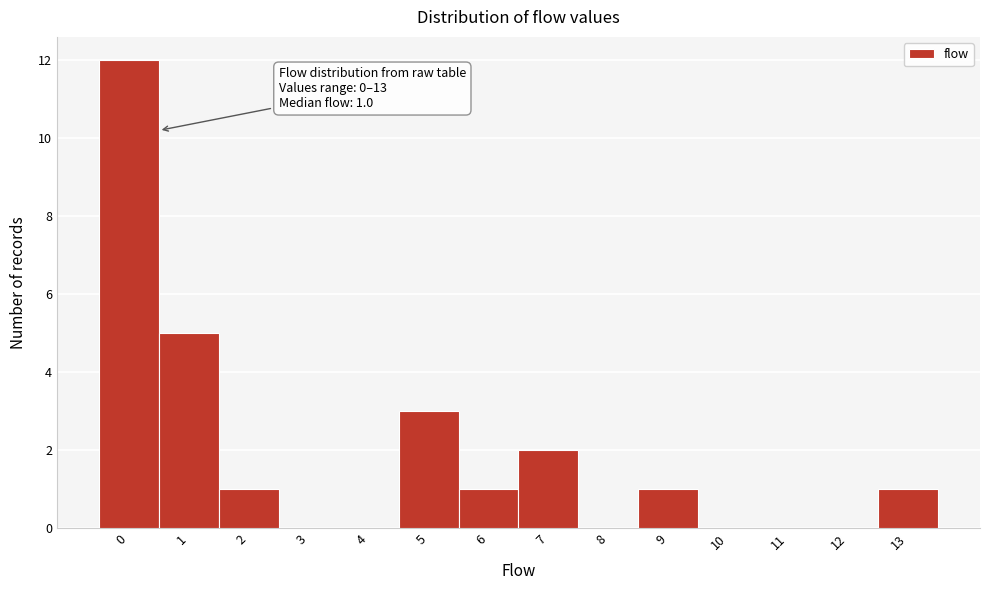

Reading left to right, what are all the values shown in this chart?

0=12	1=5	2=1	3=0	4=0	5=3	6=1	7=2	8=0	9=1	10=0	11=0	12=0	13=1